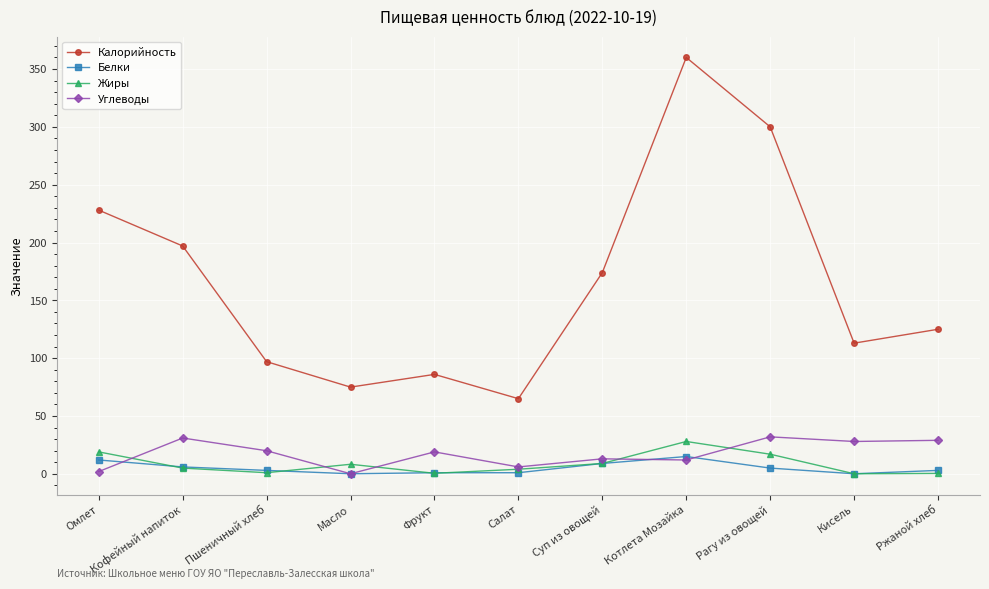

Which label corresponds to the largest value in the chart?

Котлета Мозайка